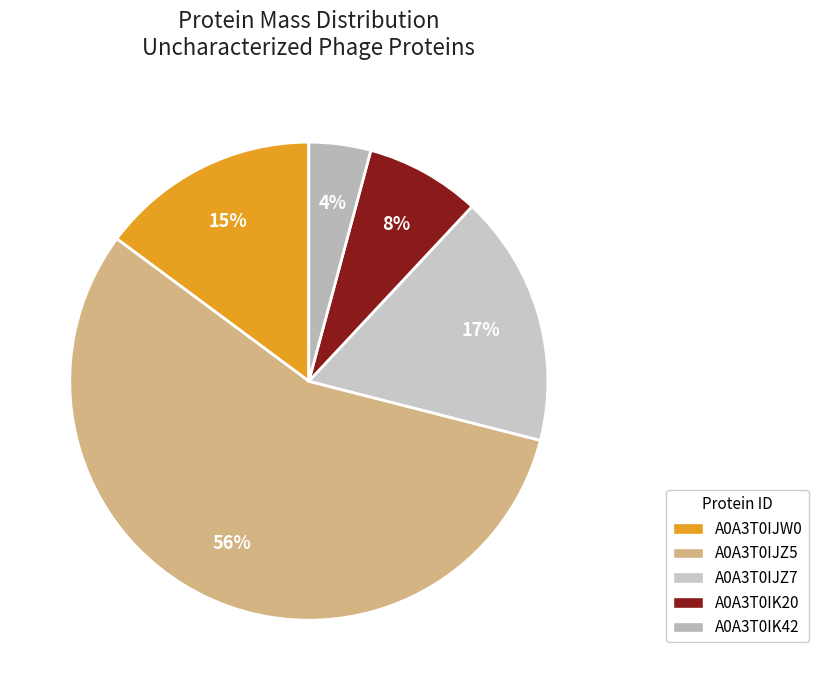

Does any single category account for the majority?

Yes